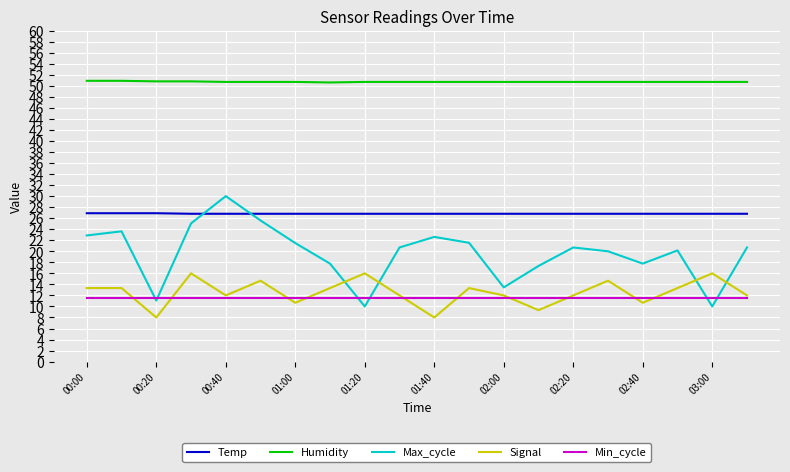

Which series has the largest range (max minus min)?

Max_cycle